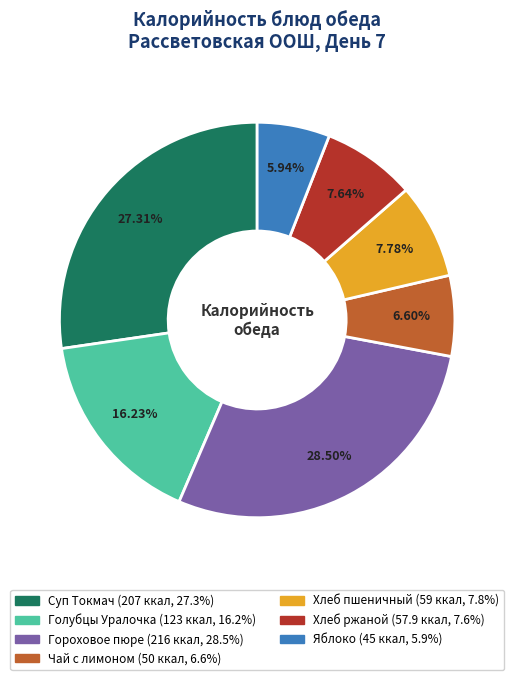

Is the sum of Яблоко and Хлеб пшеничный greater than half?

No